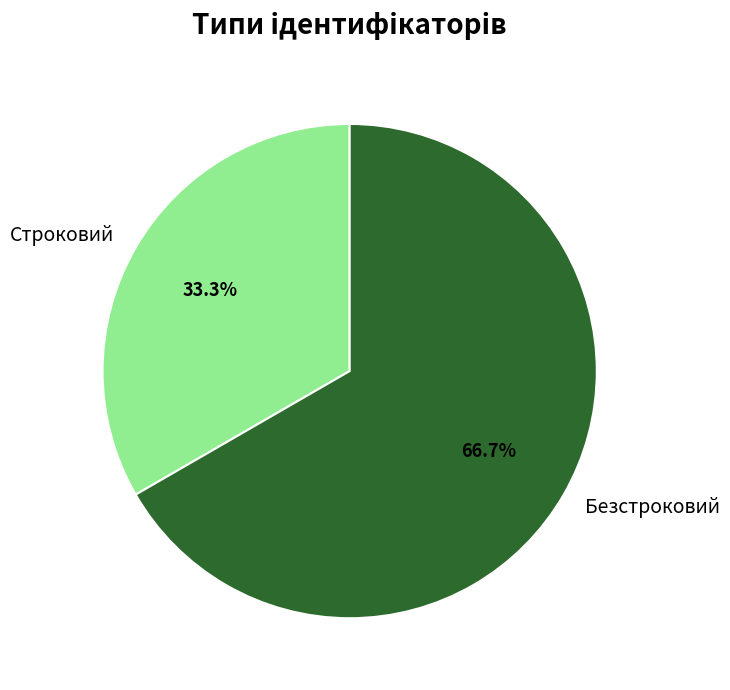

To the nearest percent, what is the difference between the largest and smallest slice percentages?

33%